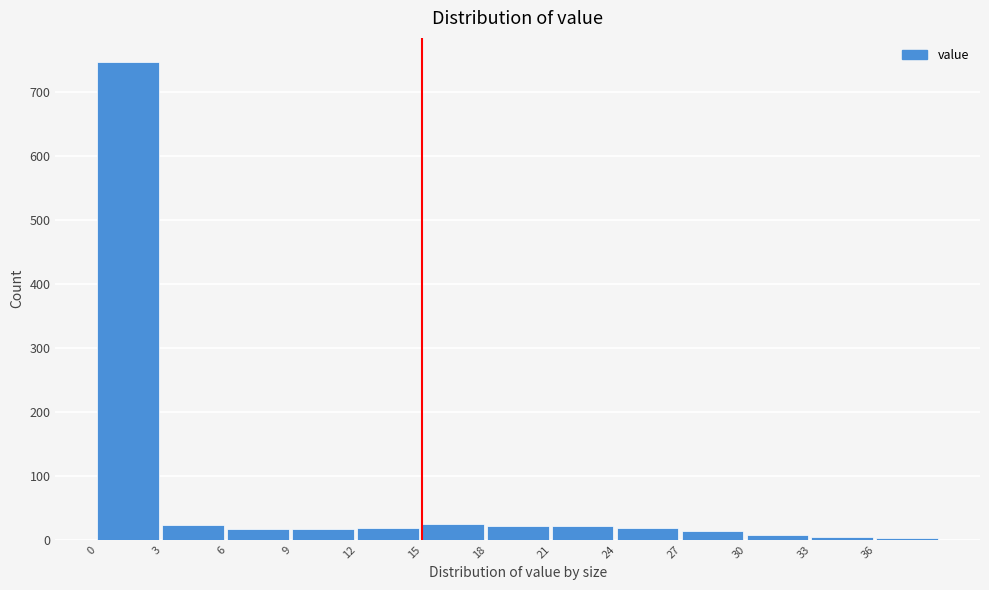

Over which range of the x-axis is the bar tallest?

0 to 3